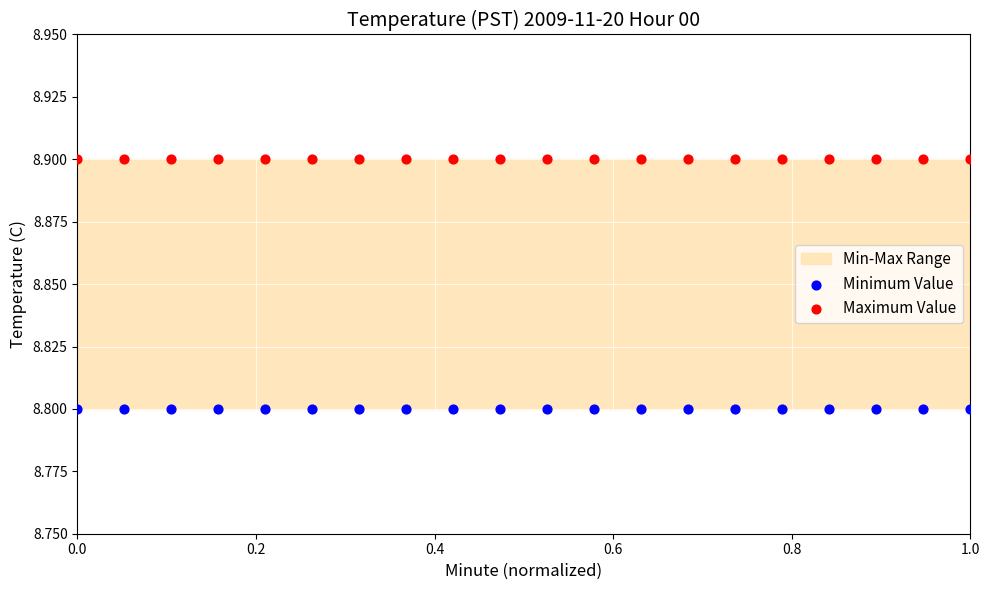

Which series contains the lowest Y value?

Minimum Value